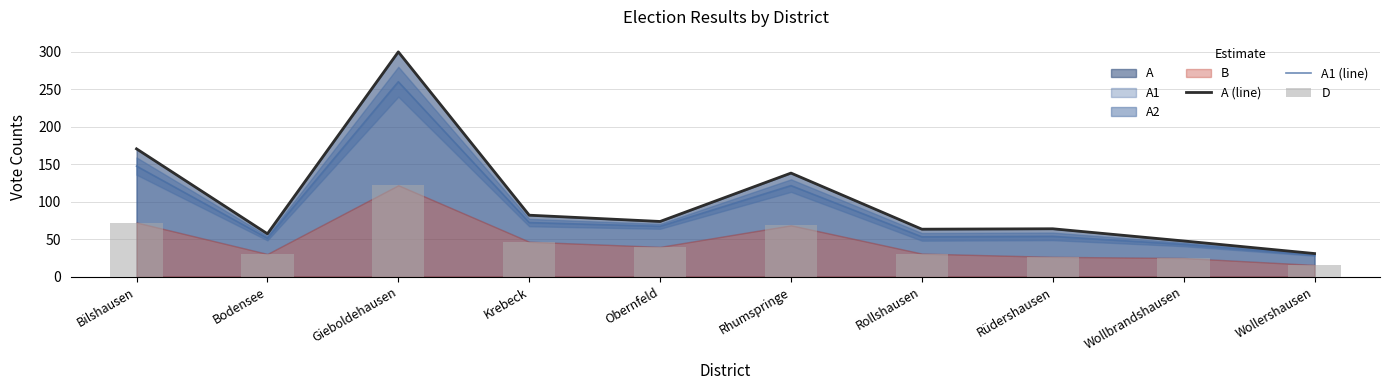

Read the A1 (line) value at Bilshausen.

147.5